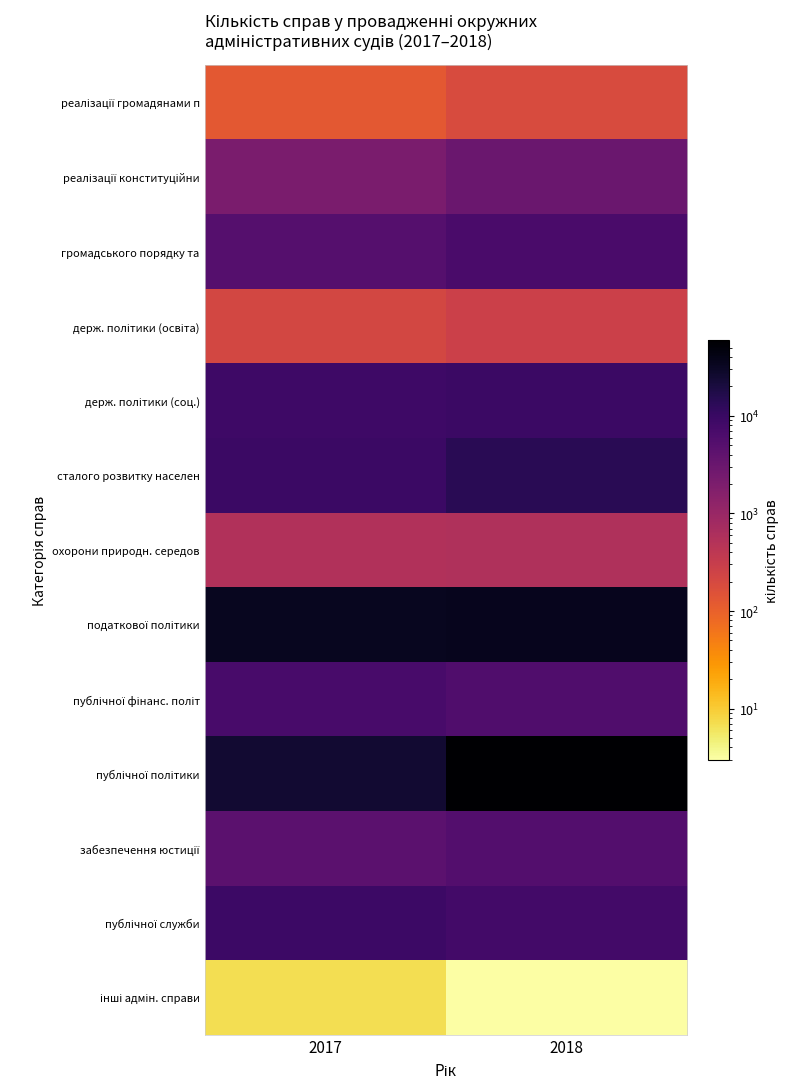

What is the spread (max minus min) of values at 2017?

34086